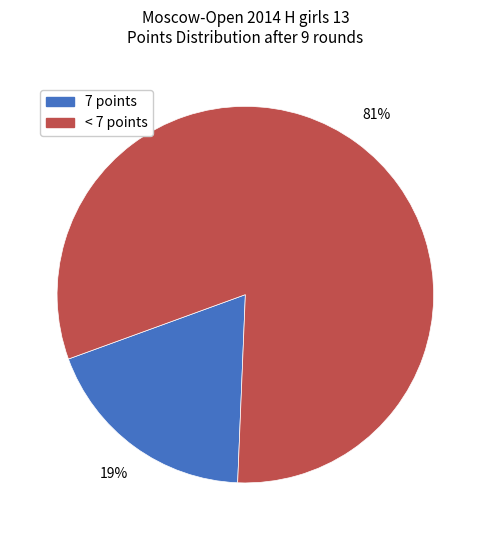

Is there a majority slice in this chart?

Yes